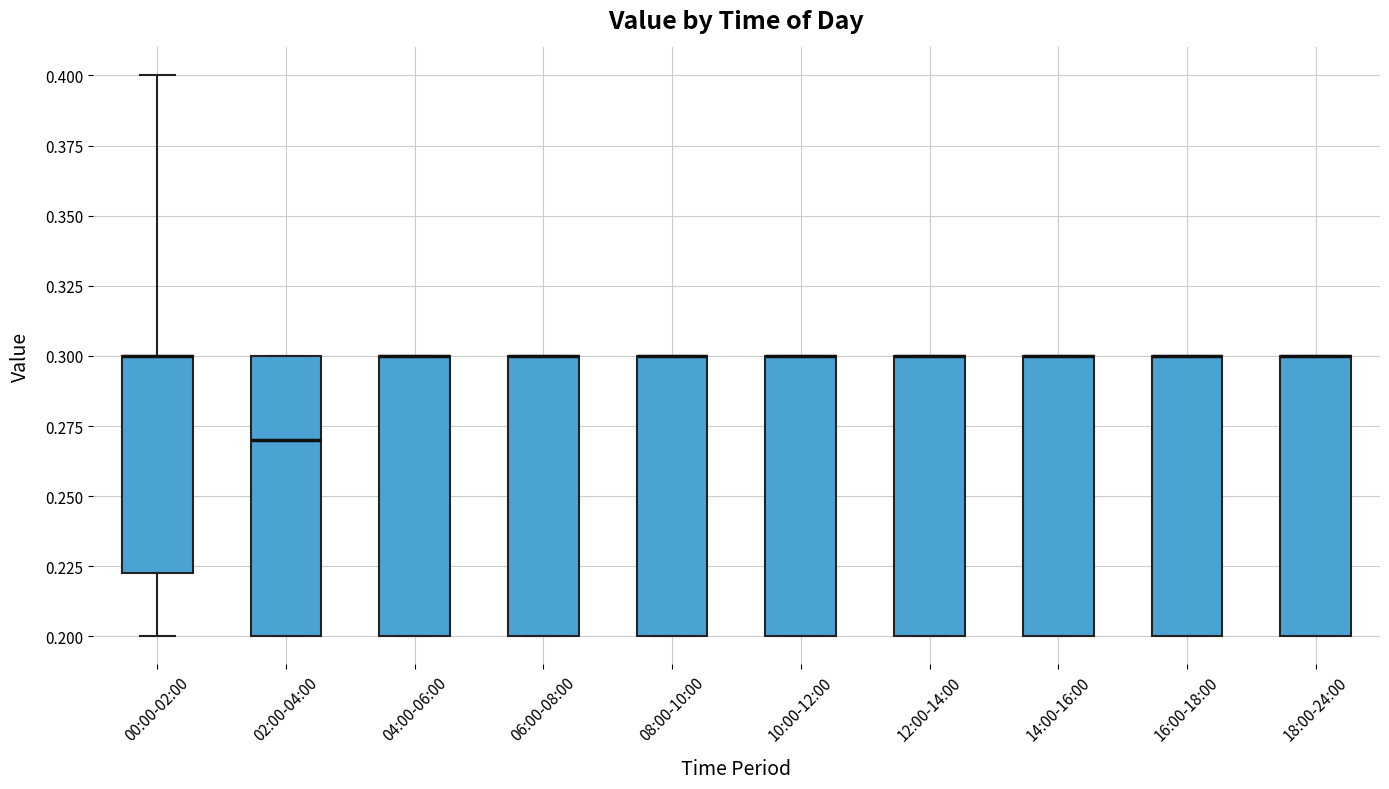

Reading left to right, transcribe this box plot: for each box, give where its median line is, the range the box spans, and where its two whiskers end, as read against the y-axis. The values are not printed on the chart, so give them approximately, as read against the axis.

00:00-02:00: median 0.300 (drawn on the box's upper edge), box 0.225 to 0.300, whiskers 0.200 to 0.400
02:00-04:00: median 0.270, box 0.200 to 0.300, whiskers 0.200 to 0.300
04:00-06:00: median 0.300 (drawn on the box's upper edge), box 0.200 to 0.300, whiskers 0.200 to 0.300
06:00-08:00: median 0.300 (drawn on the box's upper edge), box 0.200 to 0.300, whiskers 0.200 to 0.300
08:00-10:00: median 0.300 (drawn on the box's upper edge), box 0.200 to 0.300, whiskers 0.200 to 0.300
10:00-12:00: median 0.300 (drawn on the box's upper edge), box 0.200 to 0.300, whiskers 0.200 to 0.300
12:00-14:00: median 0.300 (drawn on the box's upper edge), box 0.200 to 0.300, whiskers 0.200 to 0.300
14:00-16:00: median 0.300 (drawn on the box's upper edge), box 0.200 to 0.300, whiskers 0.200 to 0.300
16:00-18:00: median 0.300 (drawn on the box's upper edge), box 0.200 to 0.300, whiskers 0.200 to 0.300
18:00-24:00: median 0.300 (drawn on the box's upper edge), box 0.200 to 0.300, whiskers 0.200 to 0.300